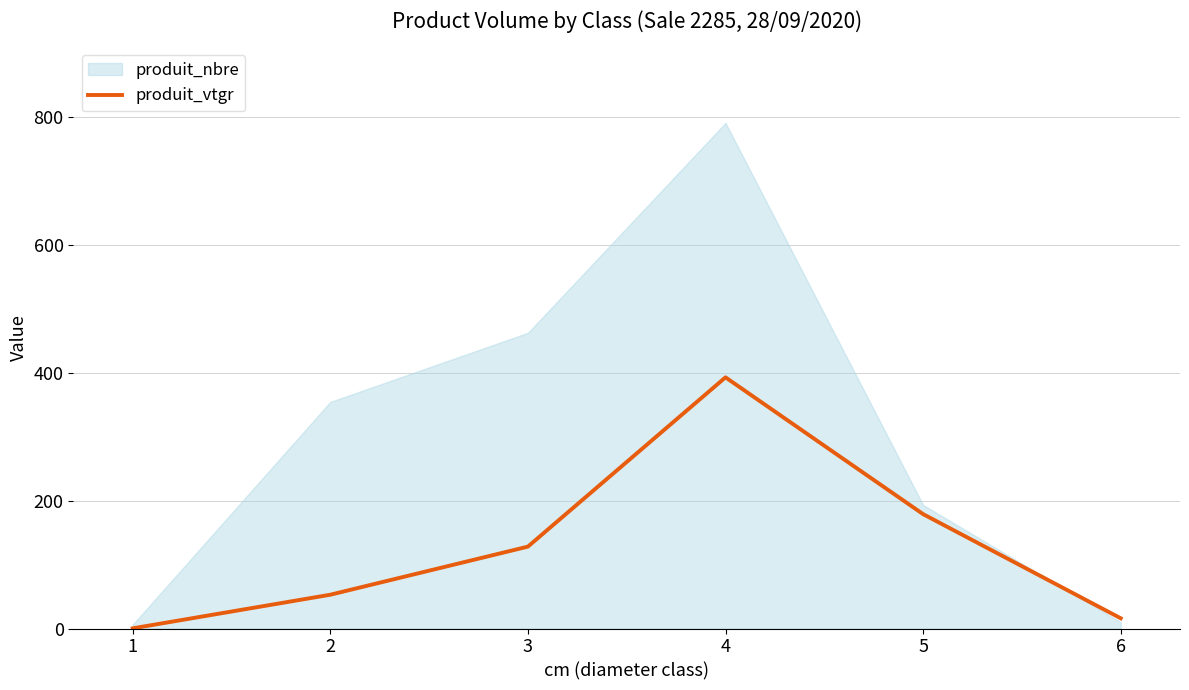

Which category has the highest value across all series?

4